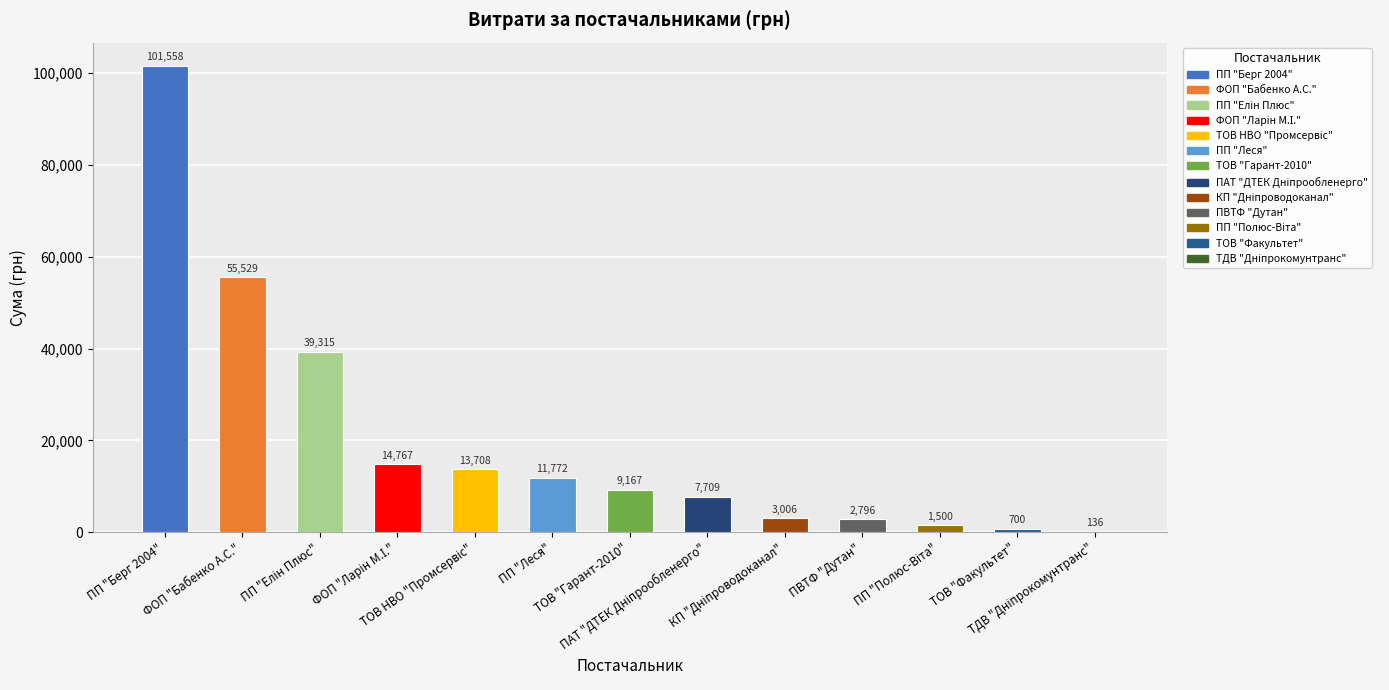

What is the average value?

20128.0